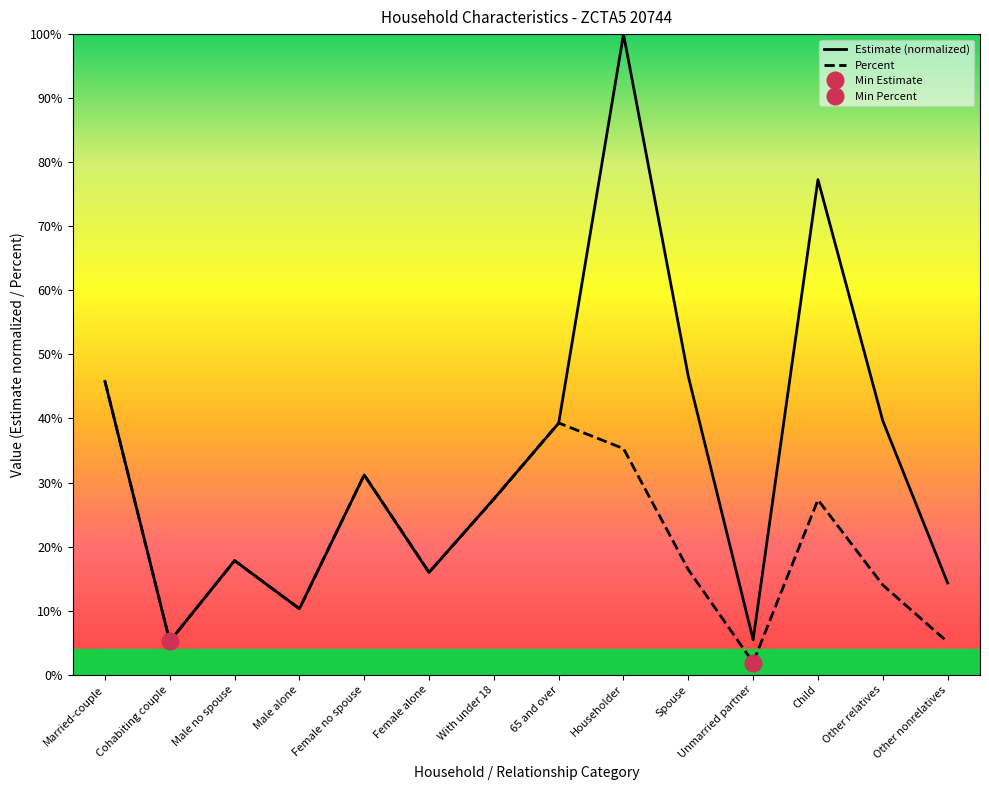

After their last crossing, which series has the higher values: Percent or Estimate (normalized)?

Estimate (normalized)